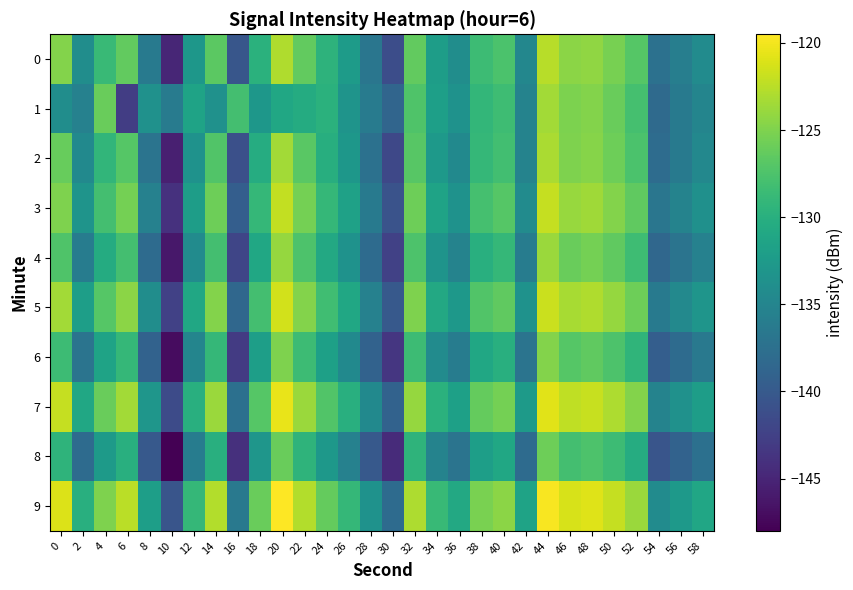

At 48, list the series in order from smallest to largest.

8, 6, 4, 1, 2, 0, 3, 5, 7, 9